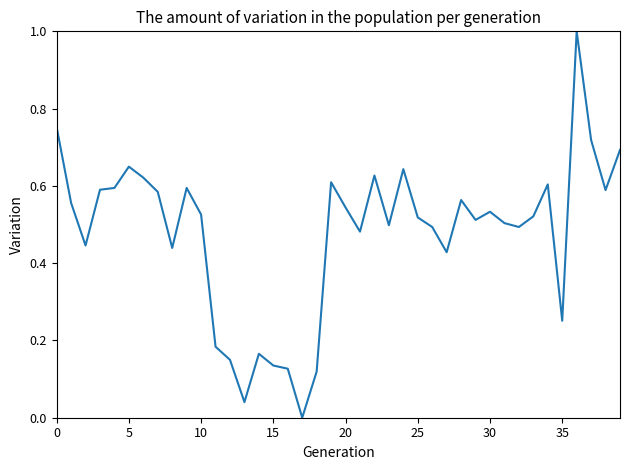

What is the difference between the maximum and minimum values?

1.0